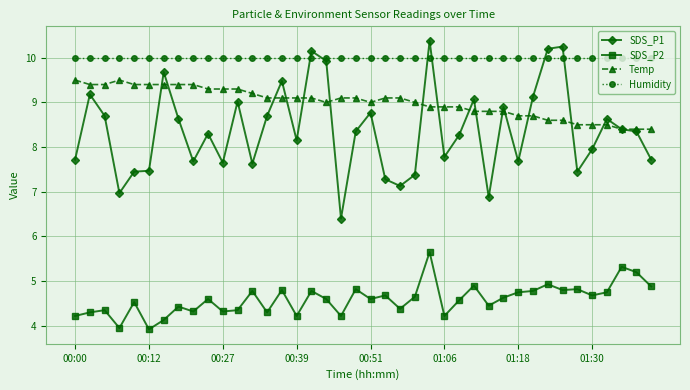

Rank the series by their maximum value, from highest to lowest.

SDS_P1, Humidity, Temp, SDS_P2